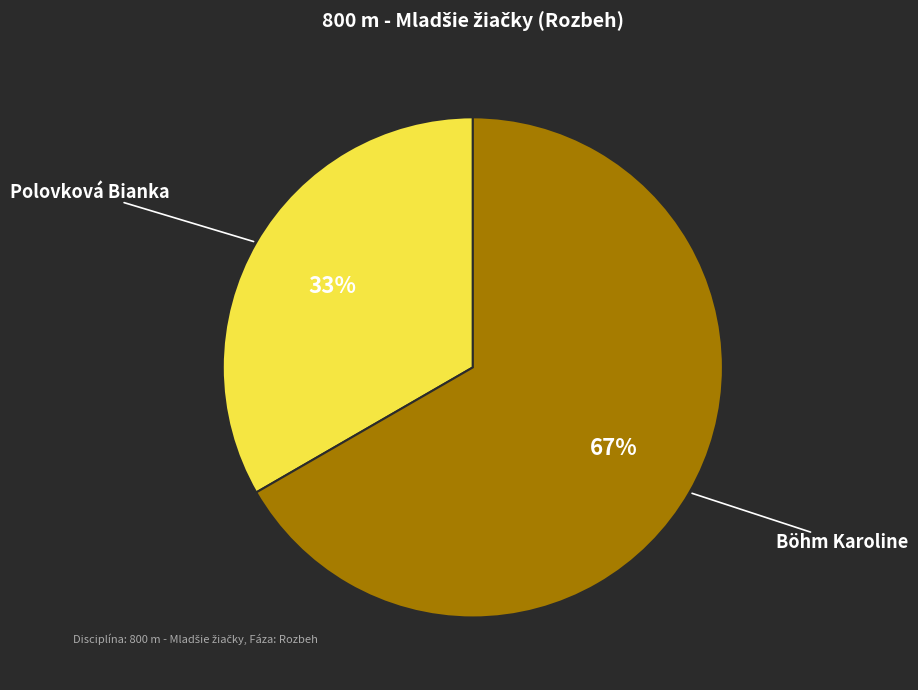

What is the smallest slice in the pie chart?

Polovková Bianka